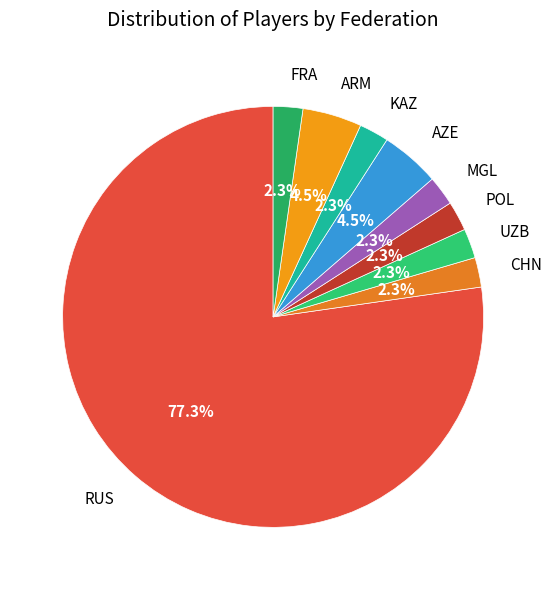

To the nearest percent, what percentage of the pie is RUS?

77%